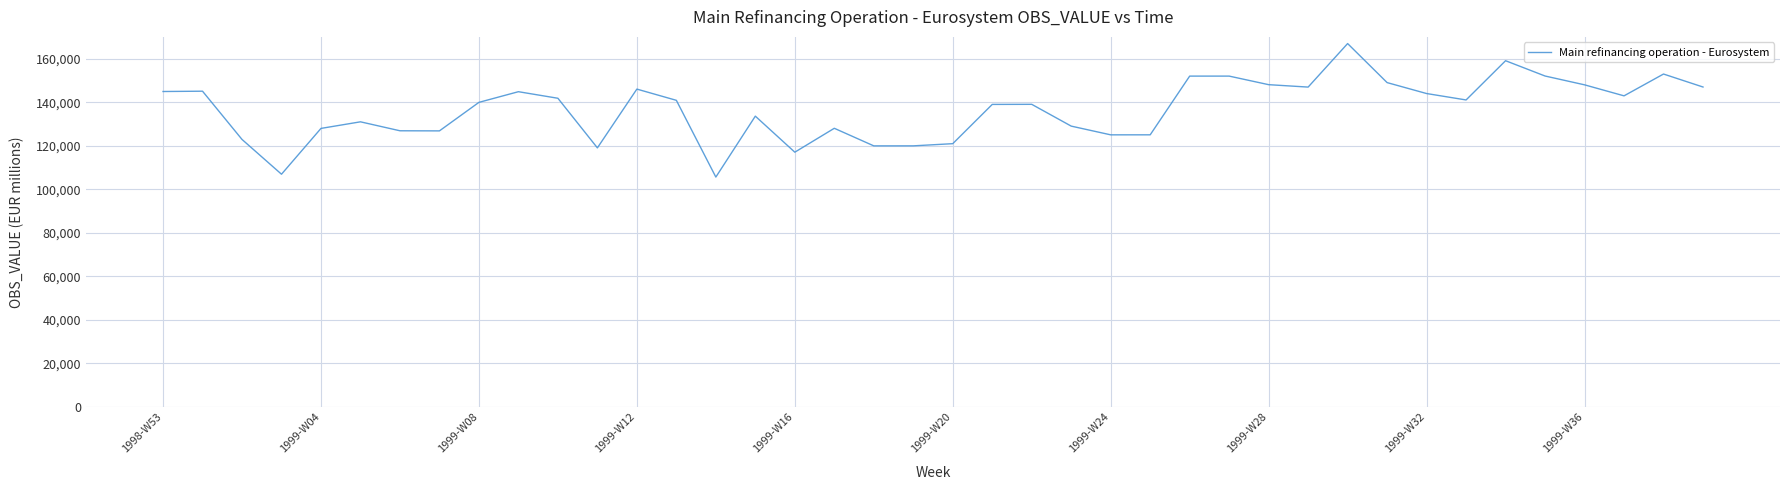

What is the difference between the maximum and minimum values?

61347